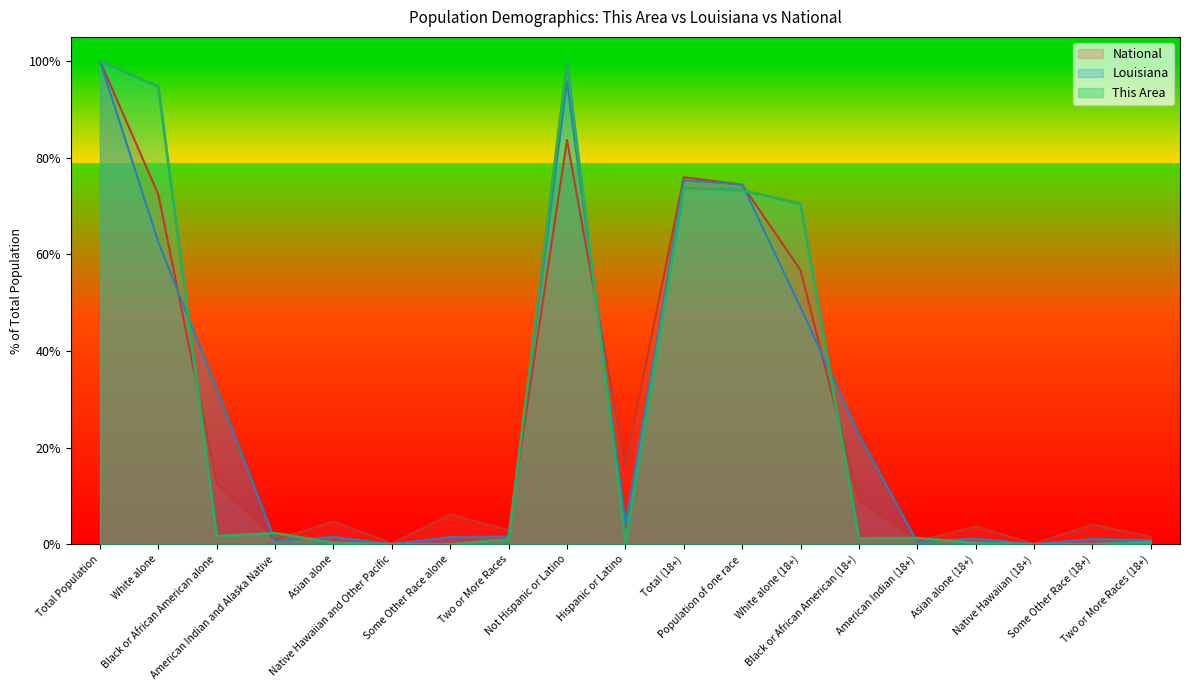

Which has a higher value, Population of one race or Black or African American (18+)?

Population of one race